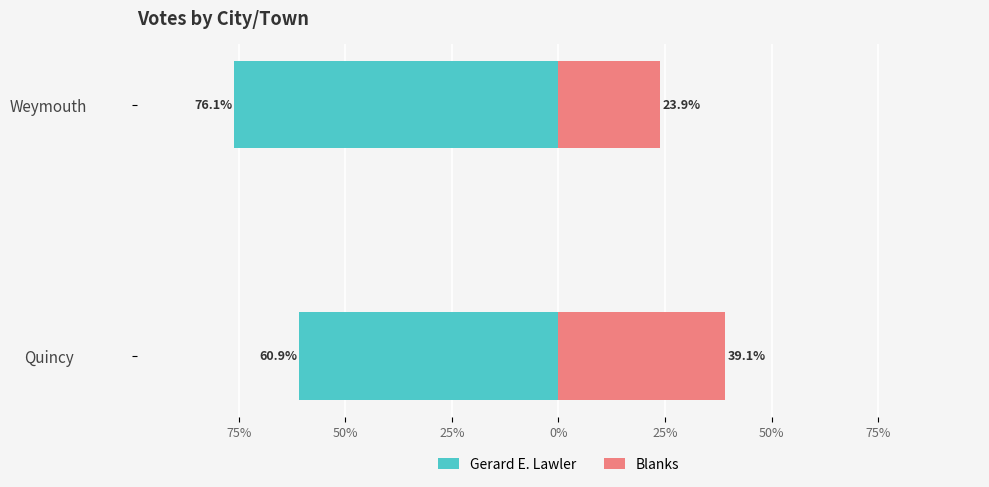

Which series has the largest range (max minus min)?

Blanks